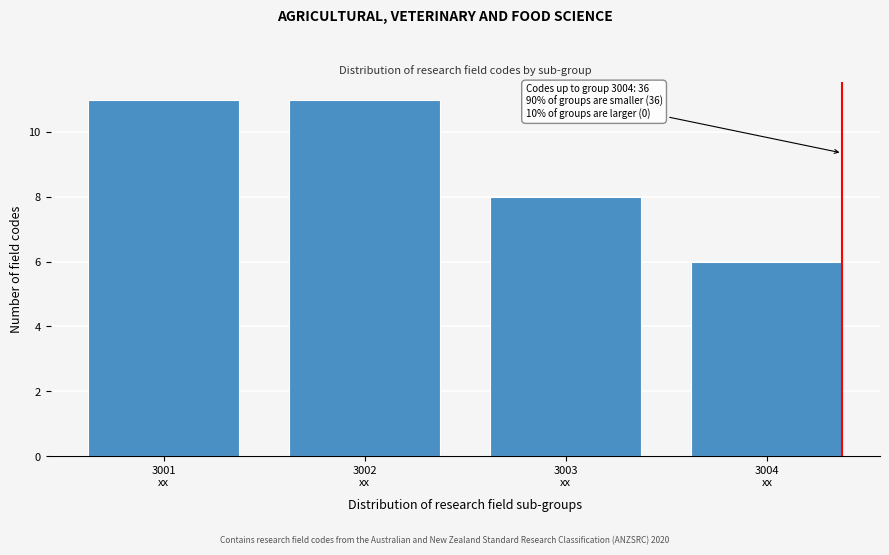

Reading left to right, list all the values displayed in this chart.

11	11	8	6